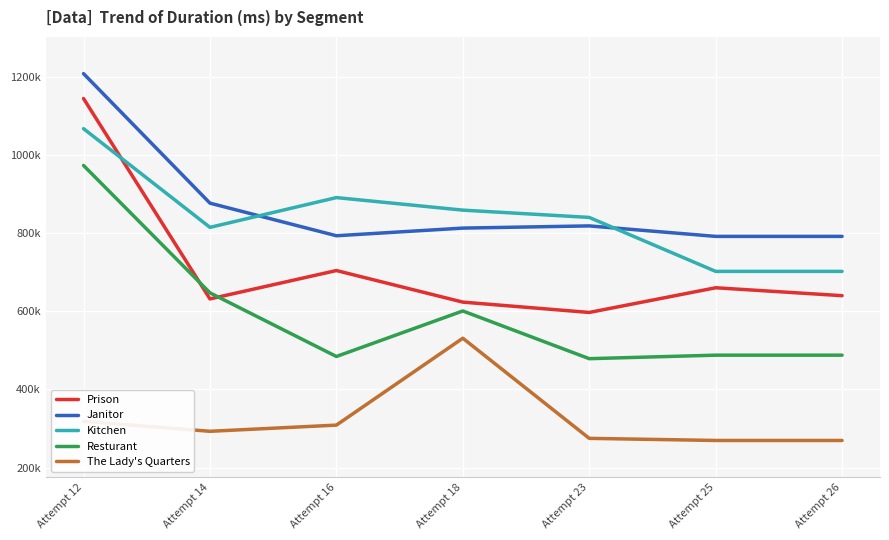

Is it true that Kitchen equals 516239 at Attempt 18?

False